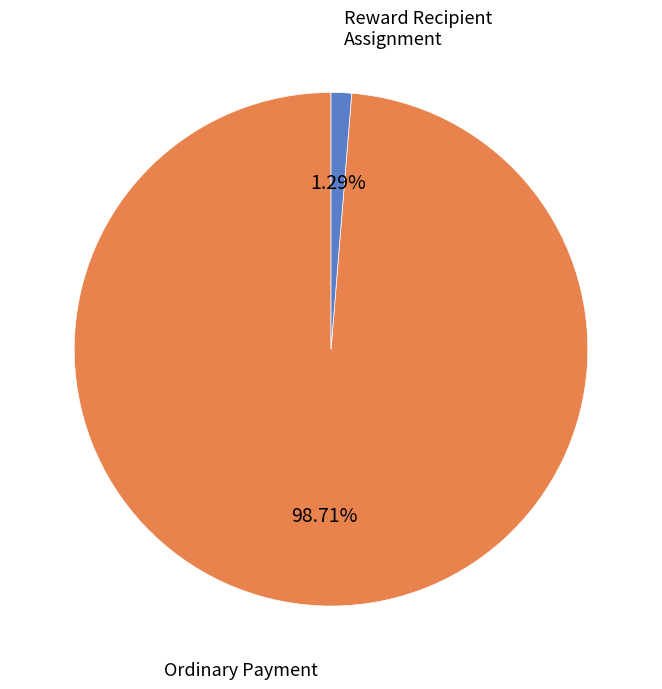

Is there a majority slice in this chart?

Yes